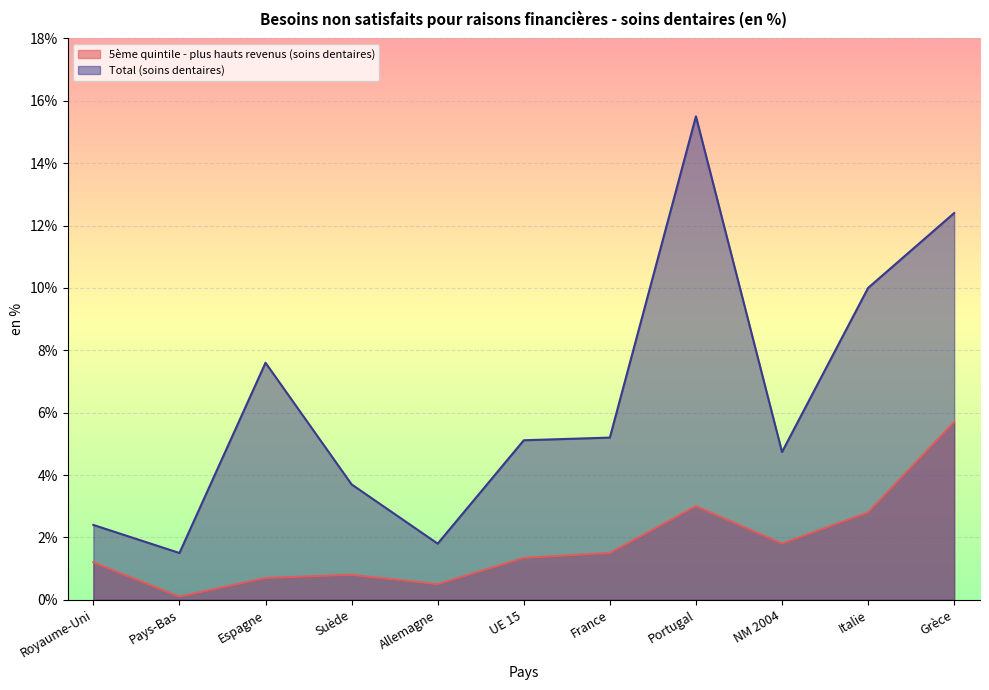

Which series has the largest range (max minus min)?

Total (soins dentaires)